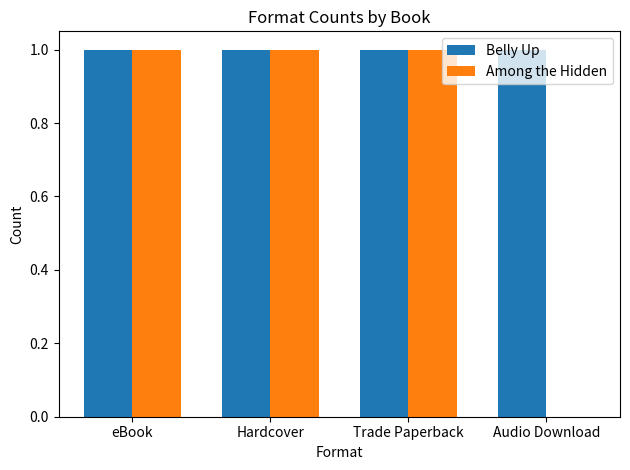

What is the greatest value displayed?

1